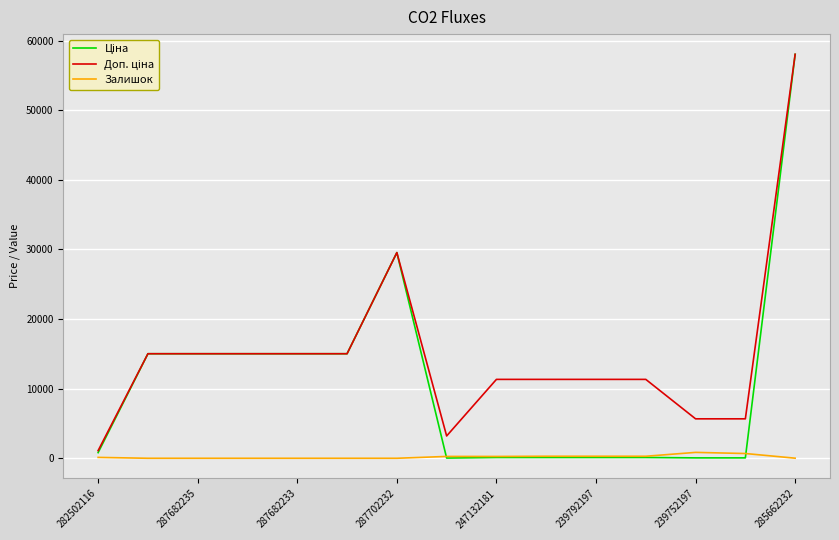

What is the greatest value displayed?

58037.0